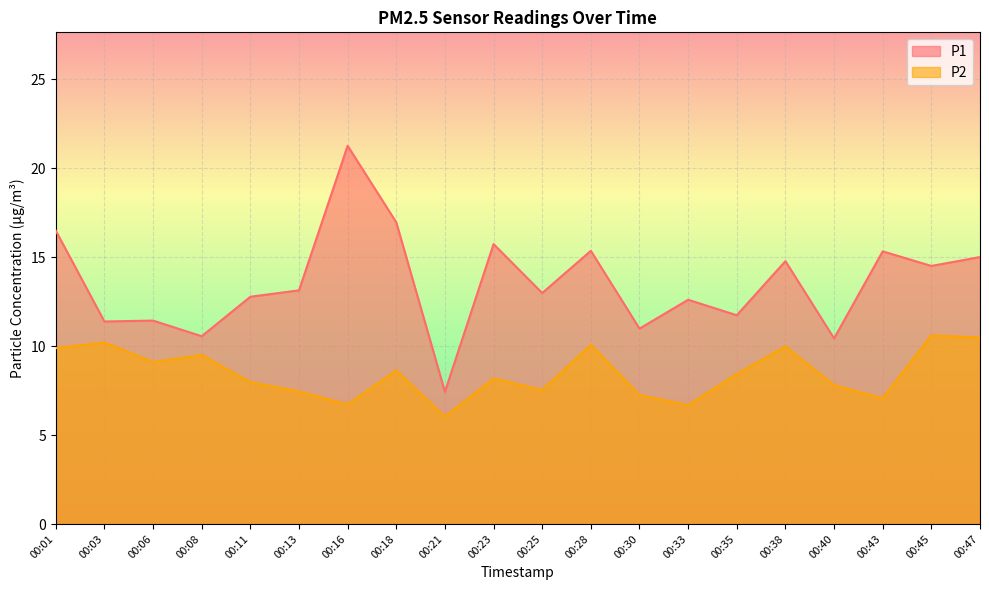

What is the sum of the P1 values at 00:47 and 00:25?

28.0